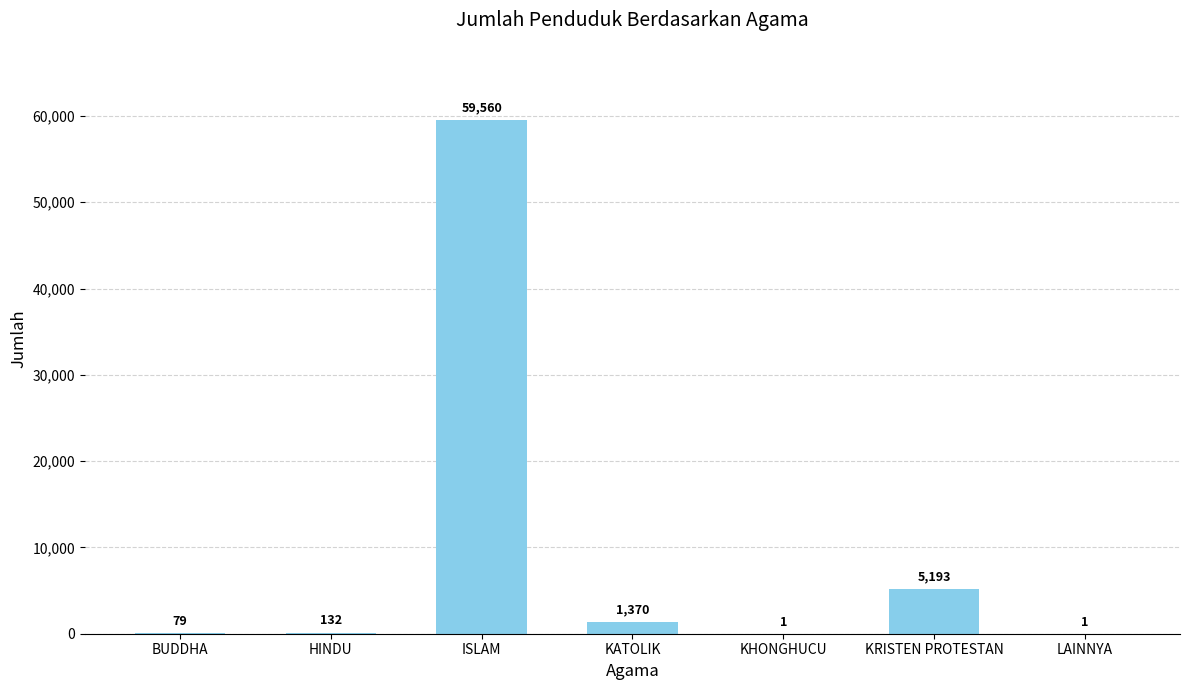

What is the maximum value shown in the chart?

59560